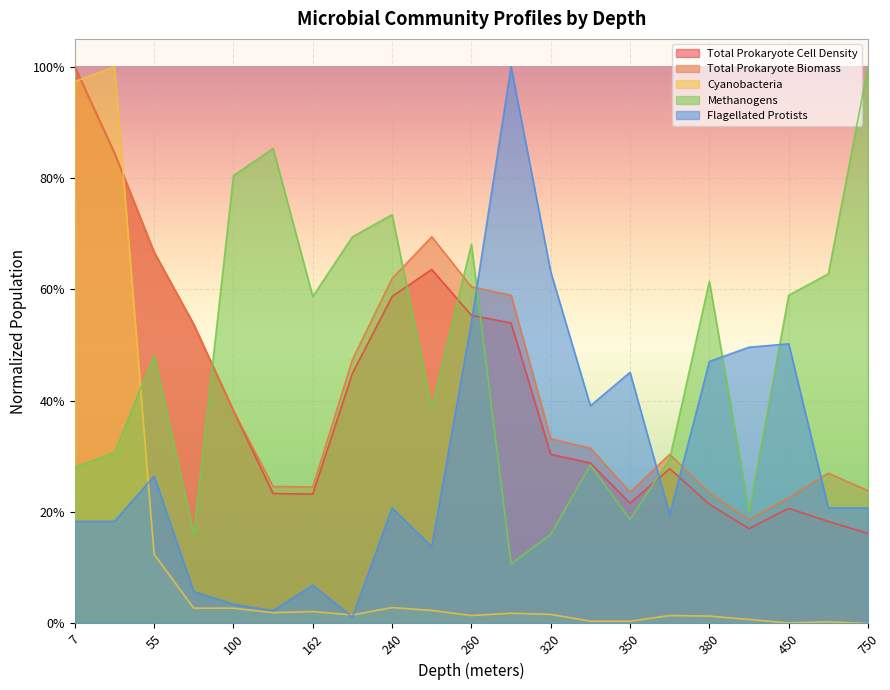

Where is Flagellated Protists nearest to the value 0?

220